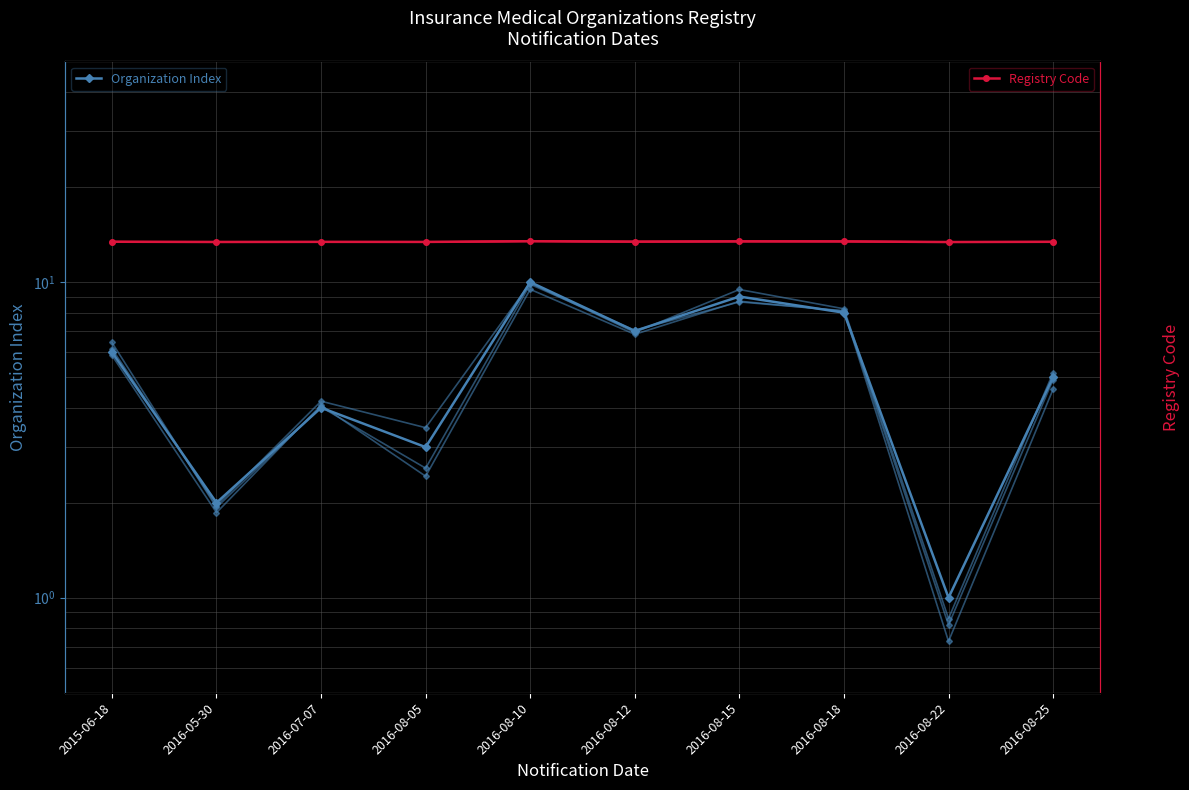

In Organization Index, how many points are higher than both neighbors (excluding endpoints)?

3